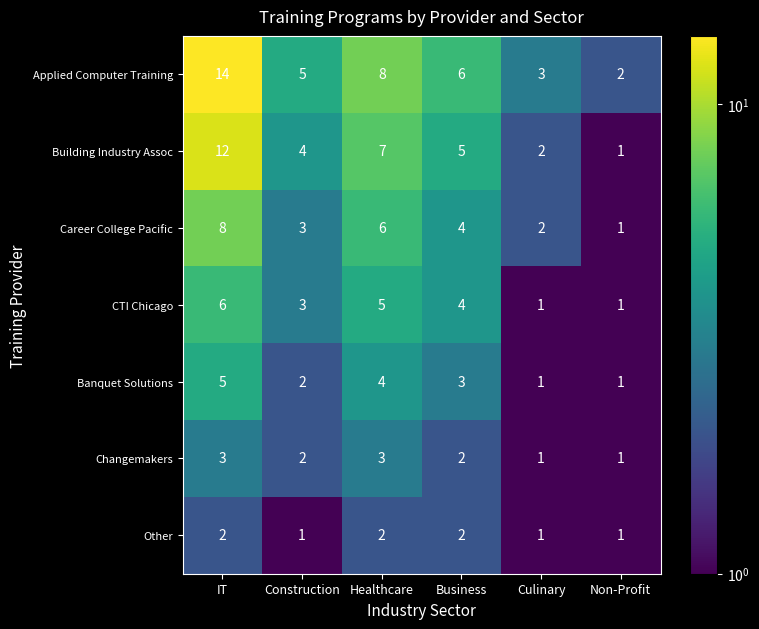

What is the greatest value displayed?

14